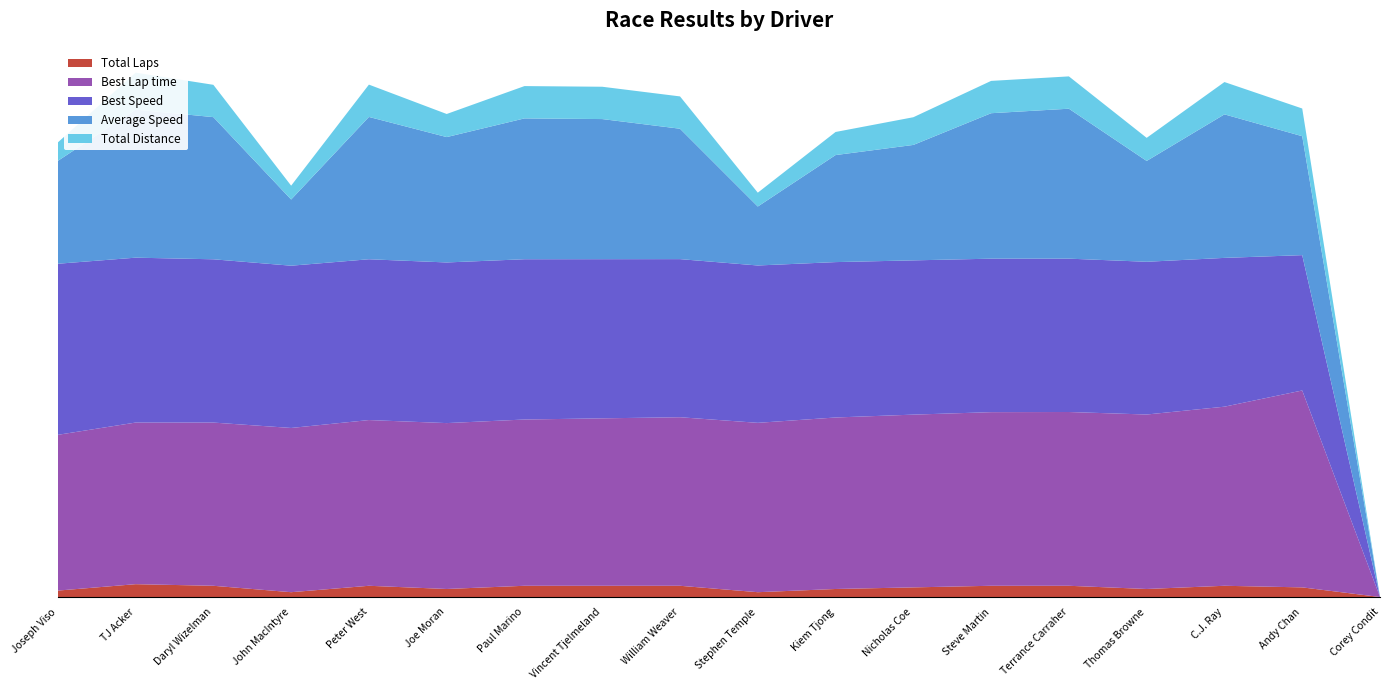

Reading left to right, list all the values displayed in this chart.

Total Laps: 4.0	8.0	7.0	3.0	7.0	5.0	7.0	7.0	7.0	3.0	5.0	6.0	7.0	7.0	5.0	7.0	6.0	0.0
Best Lap time: 97.2	100.8	101.8	102.4	103.4	103.5	103.7	104.4	105.1	105.6	107.0	107.8	108.3	108.4	108.8	111.7	122.8	0.0
Best Speed: 106.7	102.8	101.8	101.2	100.3	100.2	100.0	99.3	98.6	98.1	96.9	96.2	95.7	95.7	95.3	92.8	84.4	0.0
Average Speed: 64.1	92.4	88.7	41.3	88.8	78.2	87.8	87.4	81.3	36.8	66.8	72.0	90.7	93.5	62.9	89.5	74.2	0.0
Total Distance: 11.5	23.0	20.2	8.6	20.2	14.4	20.2	20.2	20.2	8.6	14.4	17.3	20.2	20.2	14.4	20.2	17.3	0.0